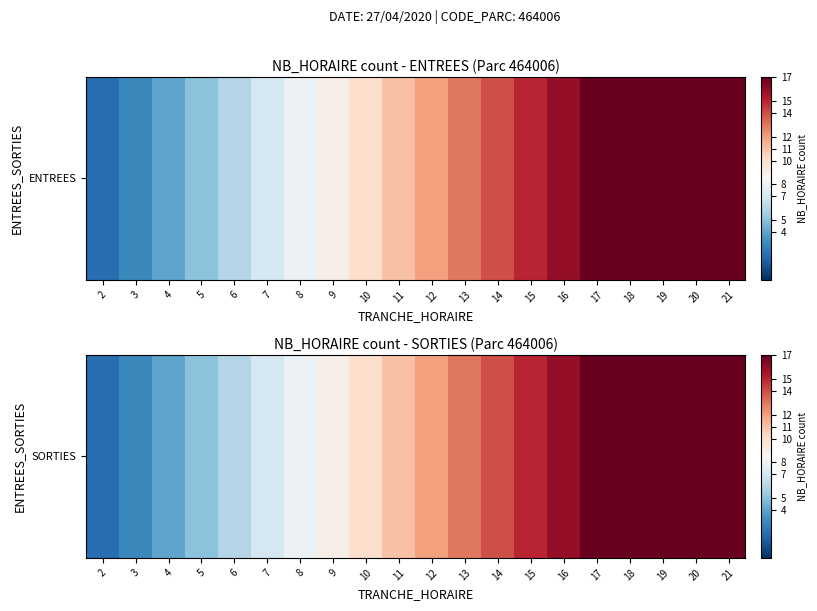

List the labels in order of value, largest first.

21, 20, 19, 18, 17, 16, 15, 14, 13, 12, 11, 10, 9, 8, 7, 6, 5, 4, 3, 2